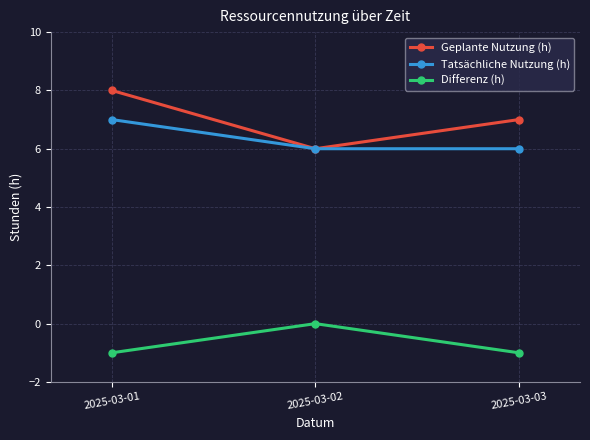

Reading right to left, transcribe all the data shown in this chart.

Geplante Nutzung (h): 7	6	8
Tatsächliche Nutzung (h): 6	6	7
Differenz (h): -1	0	-1